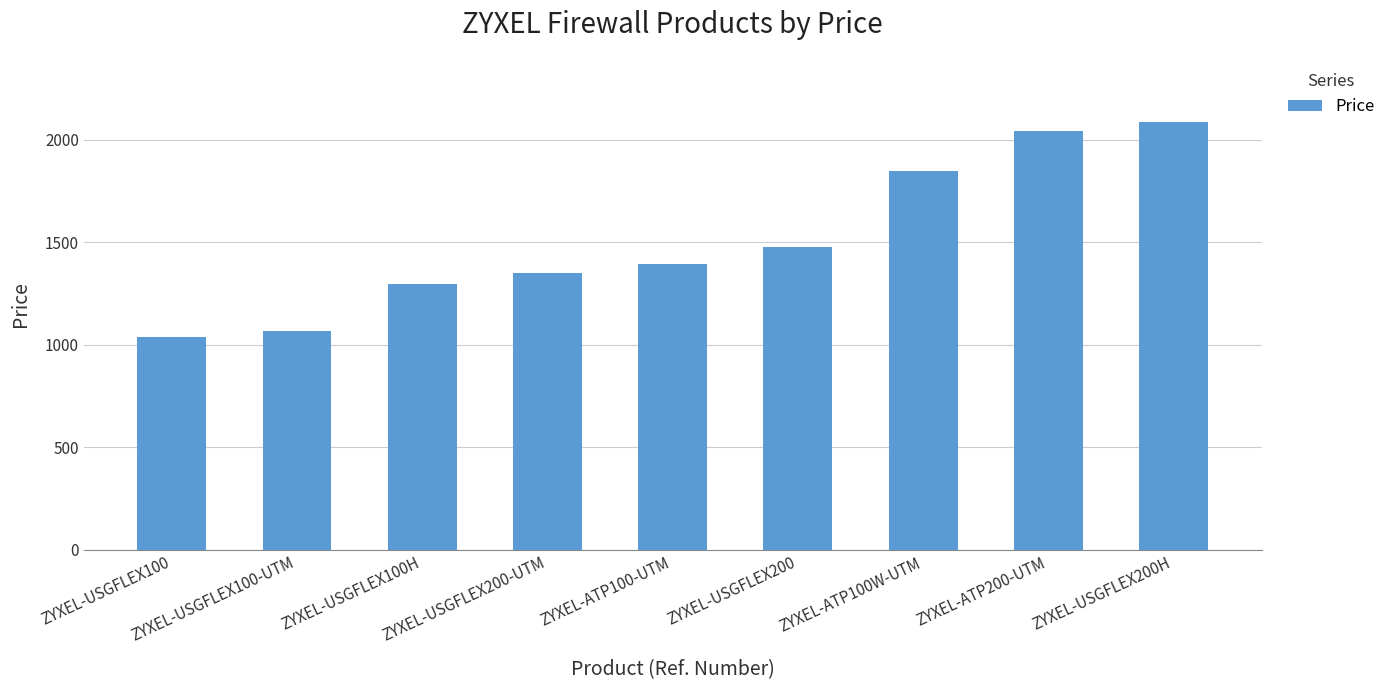

The chart shows a value of 1797.5 at ZYXEL-USGFLEX100. True or false?

False